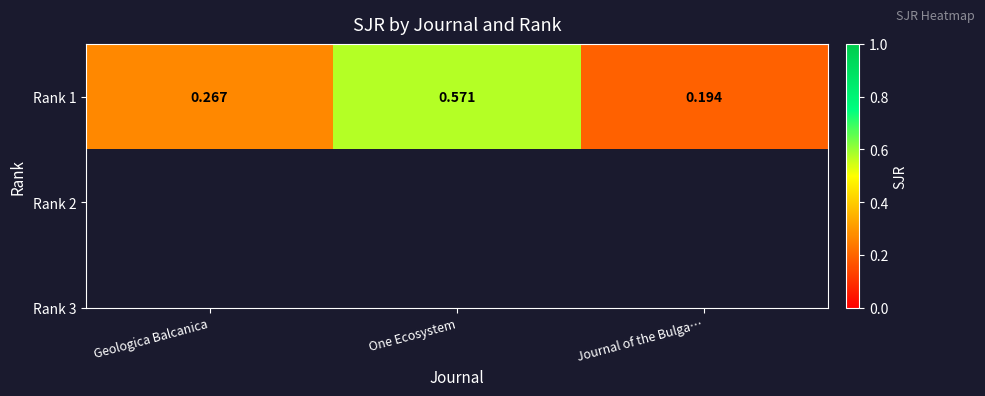

How many categories are shown in the chart?

3